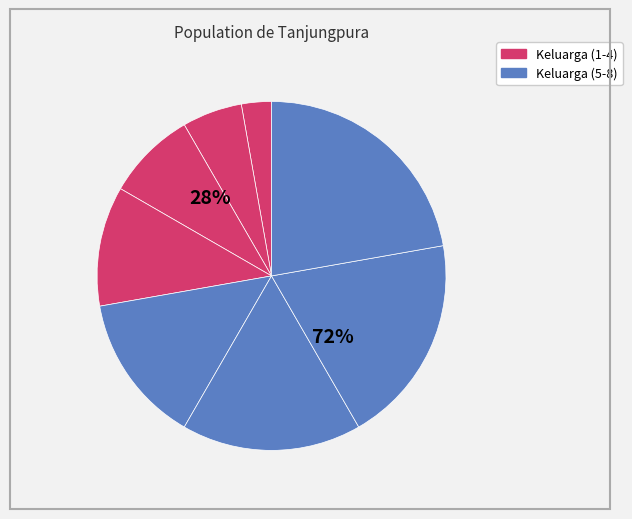

How many slices are in this pie chart?

8